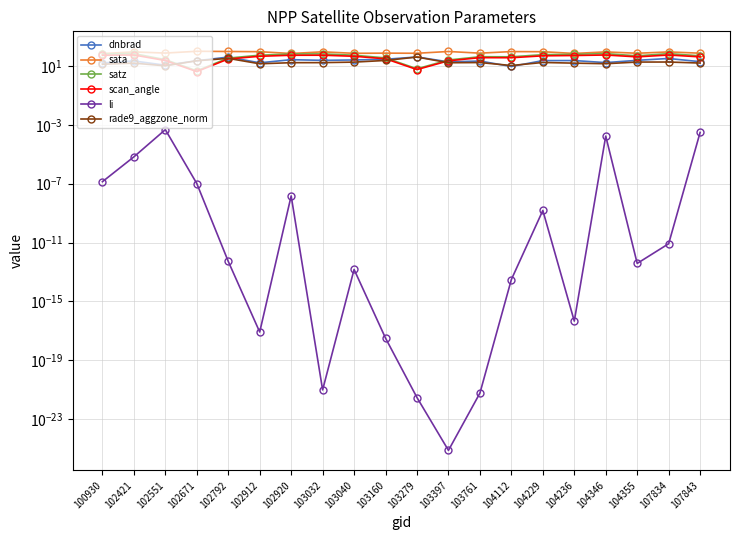

Where does the scan_angle series first go above 46?

100930